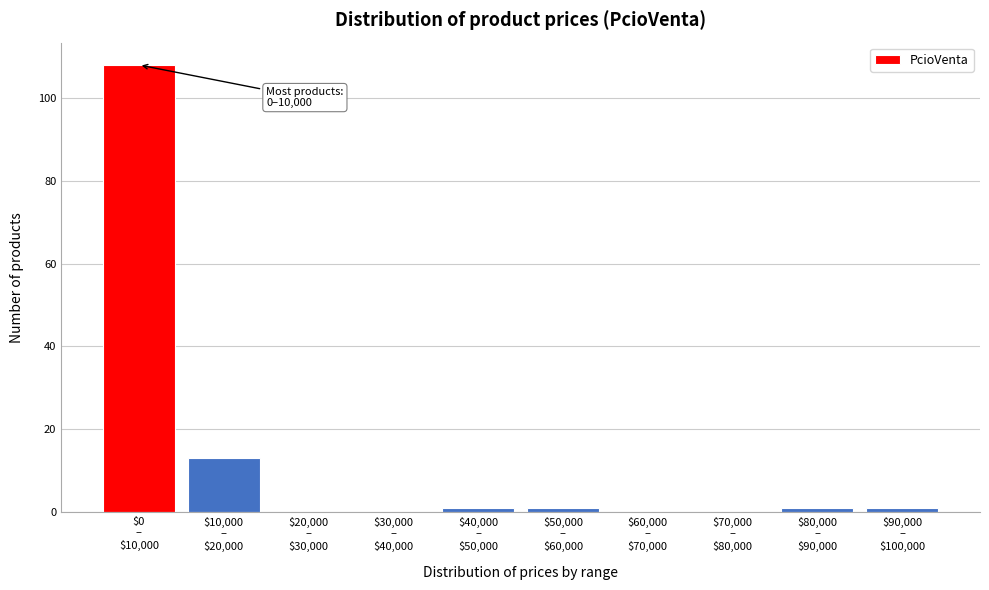

What is the sum of all values?

125